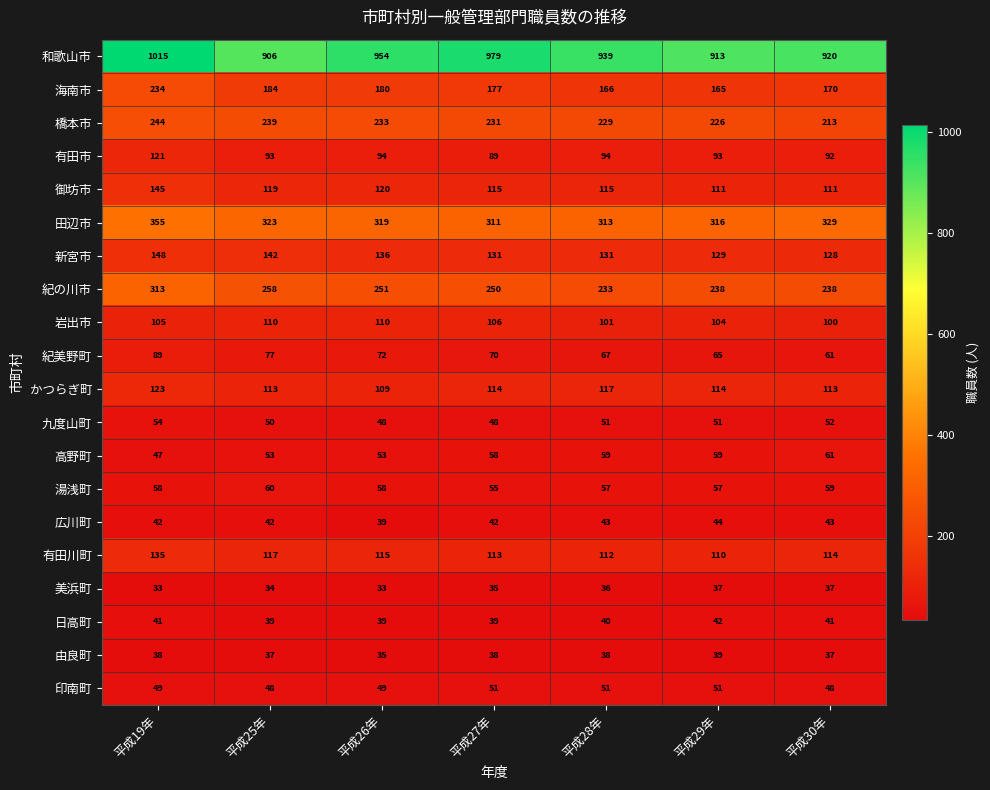

What is the maximum value shown in the chart?

1015